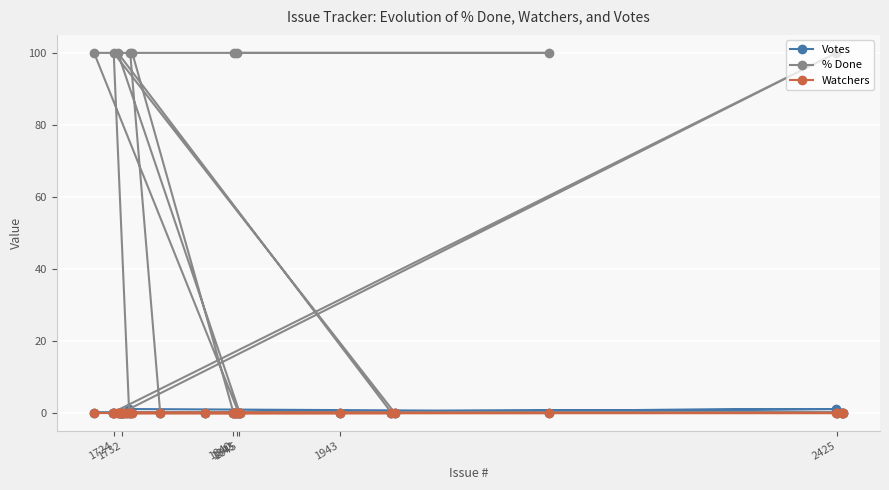

What is the greatest value displayed?

100